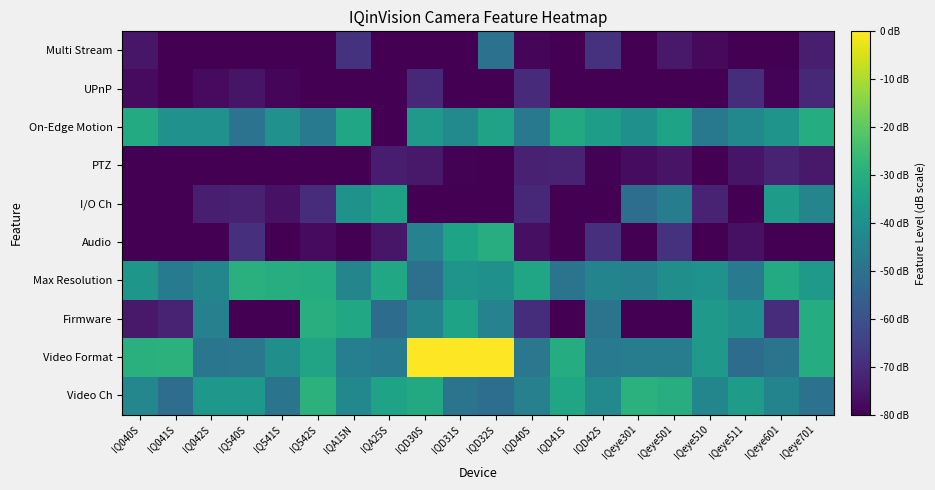

How many categories are shown in the chart?

20